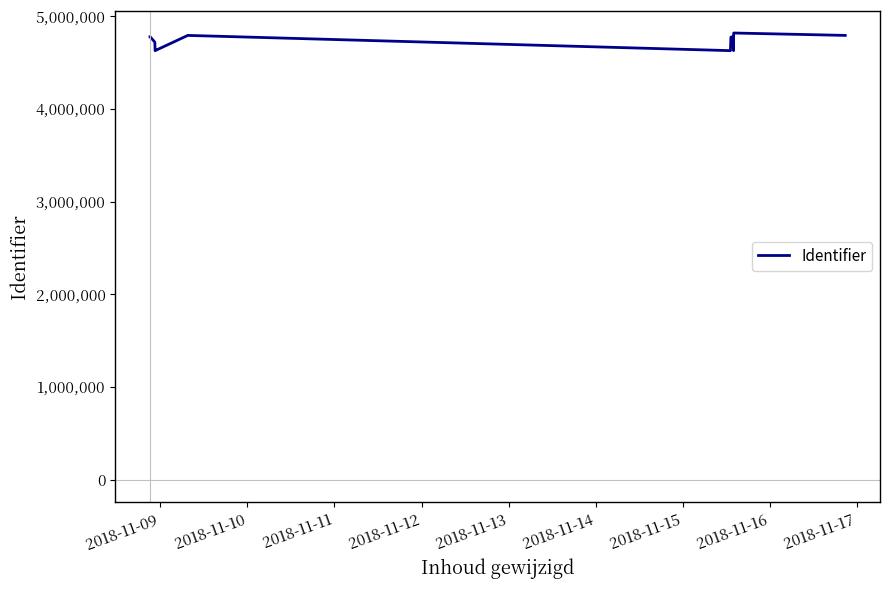

True or false: the data shows 7350554 at 2018-11-15.

False